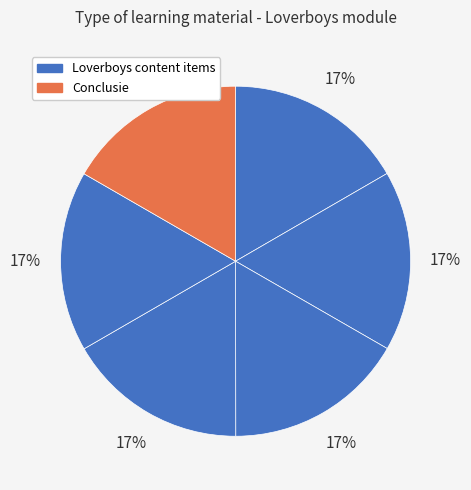

Count the number of slices in the pie.

6